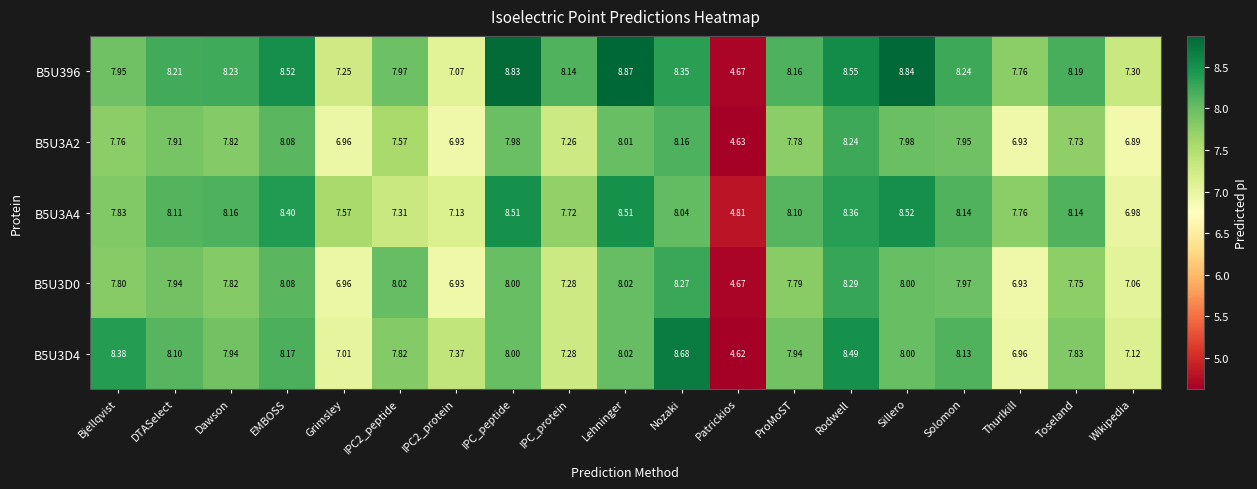

Which label corresponds to the largest value in the chart?

Lehninger